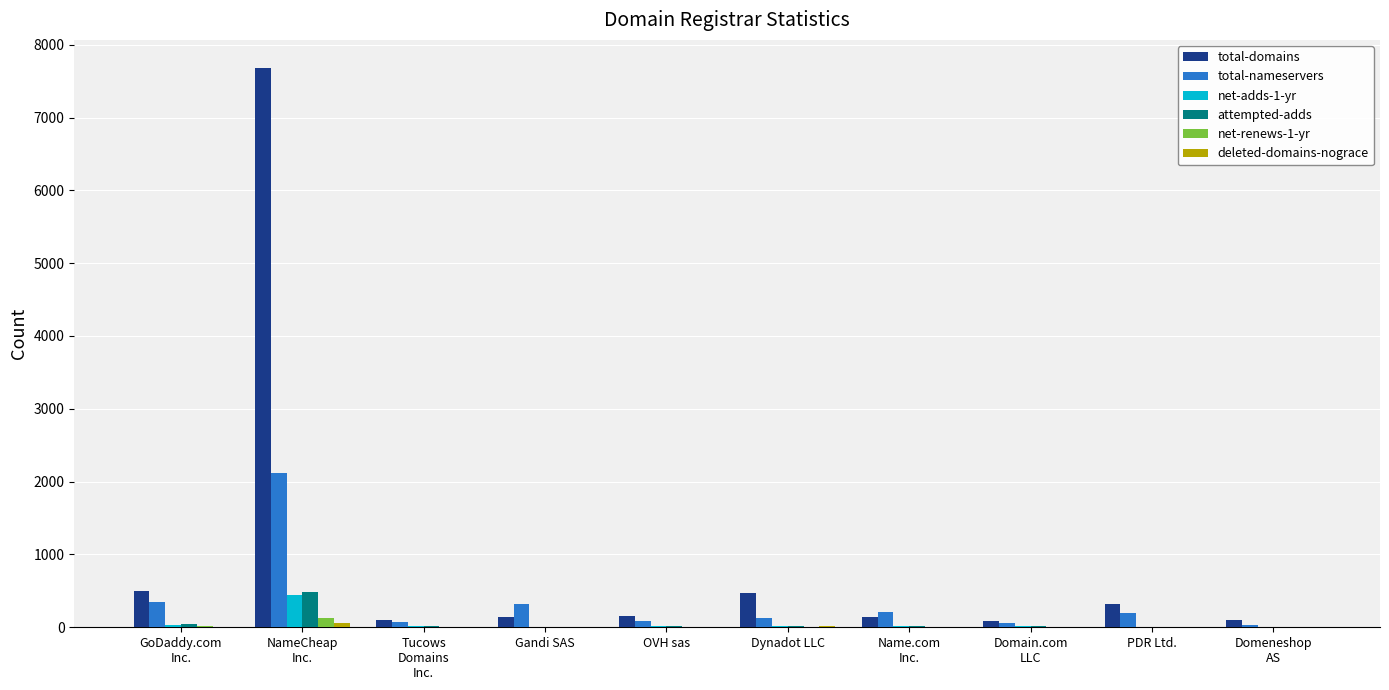

Which series has the largest total across all categories?

total-domains